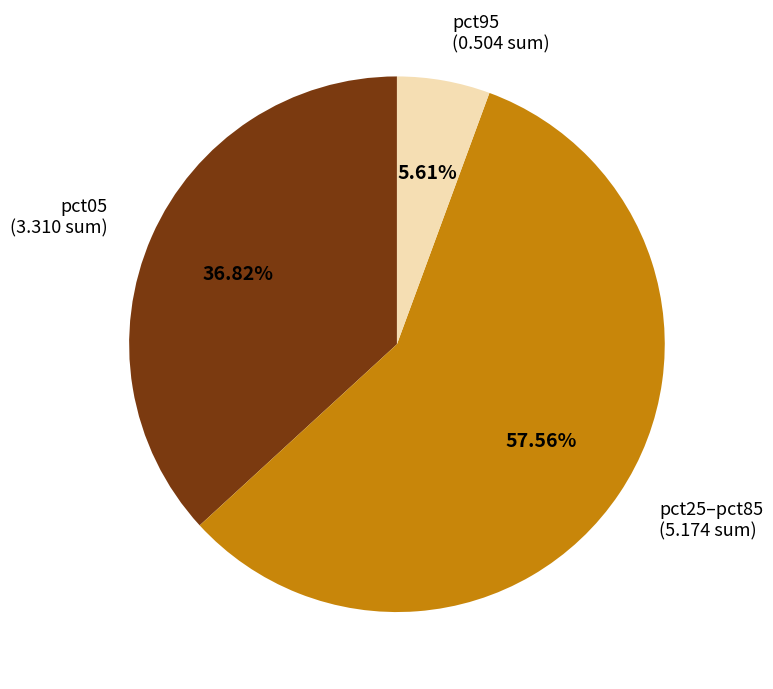

Is there a majority slice in this chart?

Yes